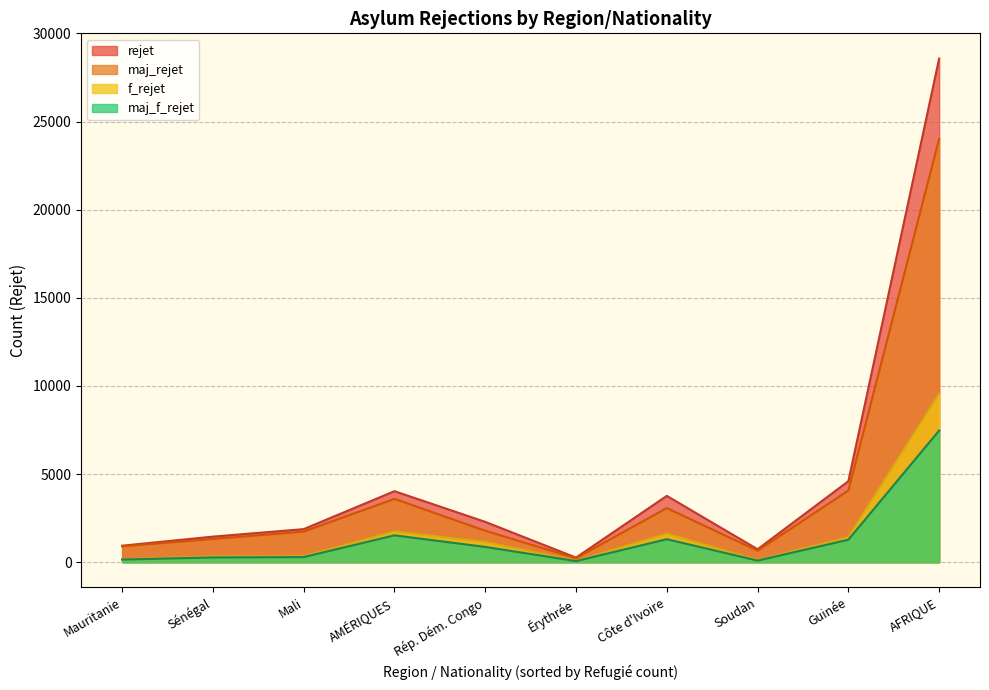

Rank the series by their maximum value, from highest to lowest.

rejet, maj_rejet, f_rejet, maj_f_rejet